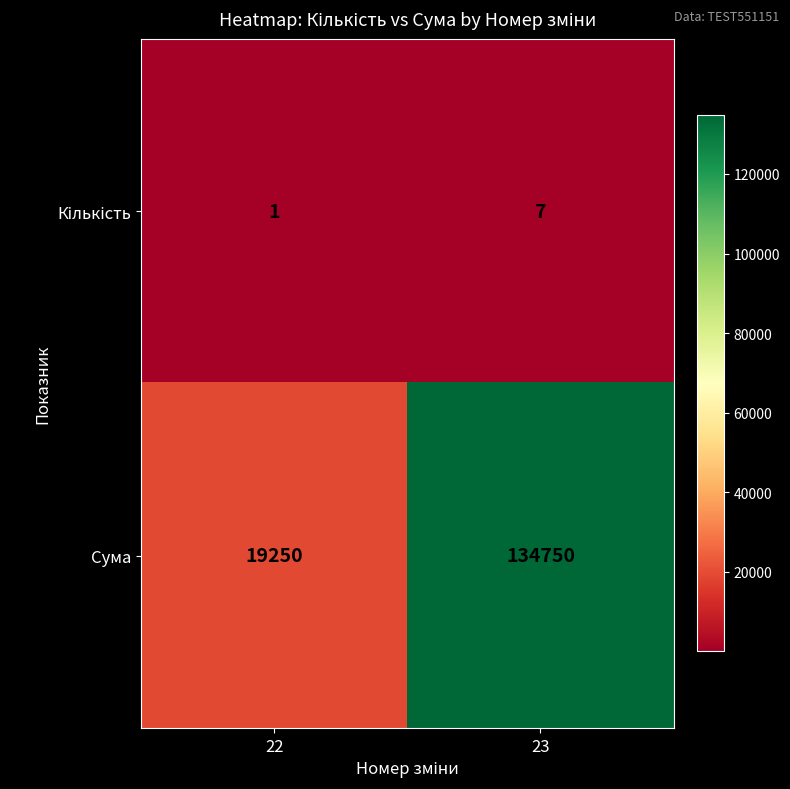

Where is Сума nearest to the value 77000?

22